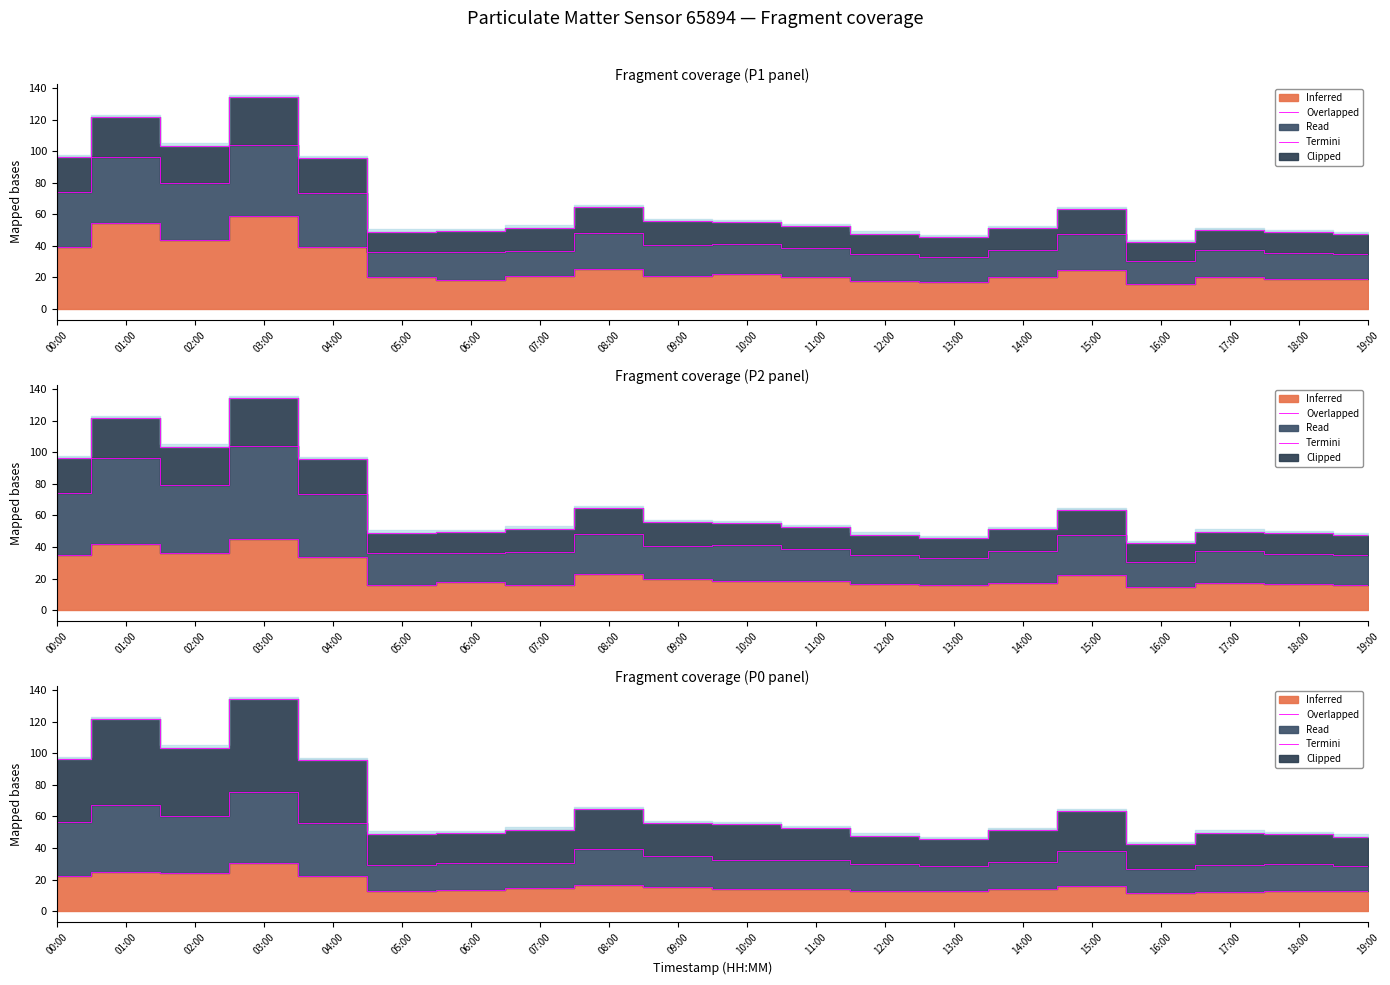

The value of P2 at 02:00 is 36.0. True or false?

True